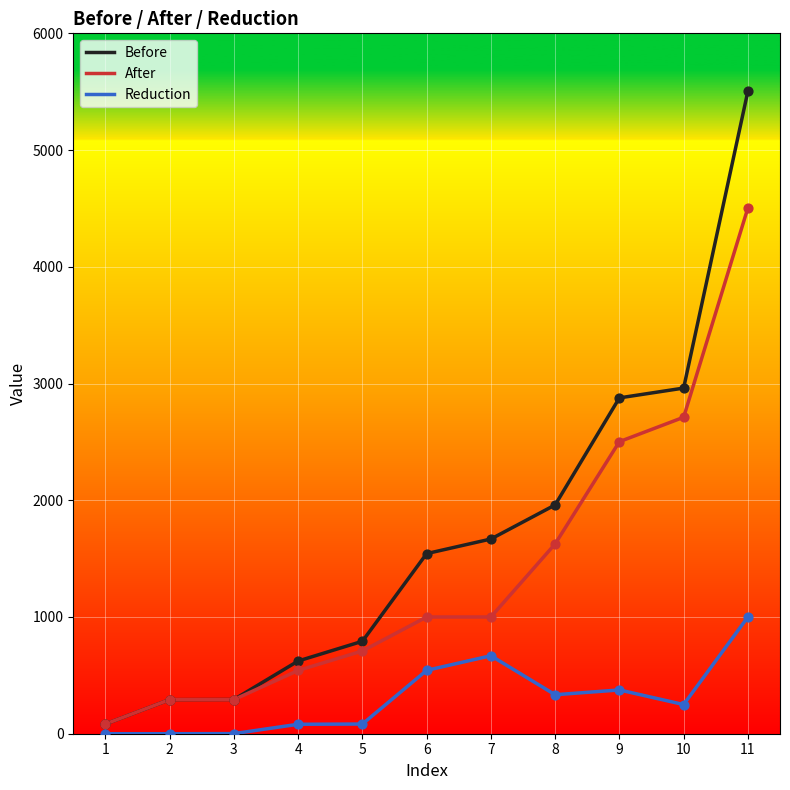

What is the total value across all series at 1?

166